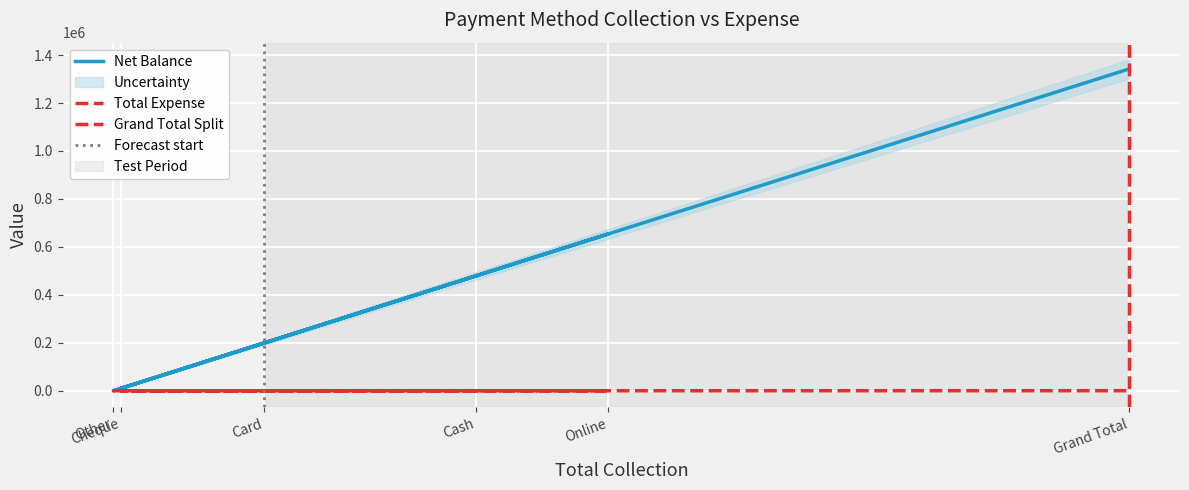

Which series changed the most between Other and Grand Total?

Net Balance